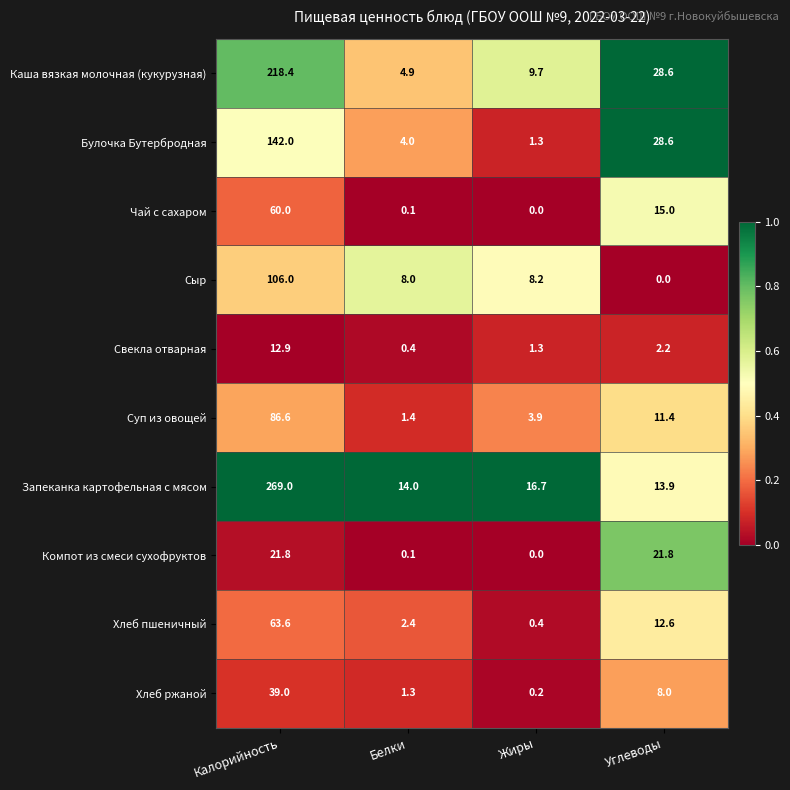

Where is Каша вязкая молочная (кукурузная) nearest to the value 111?

Углеводы